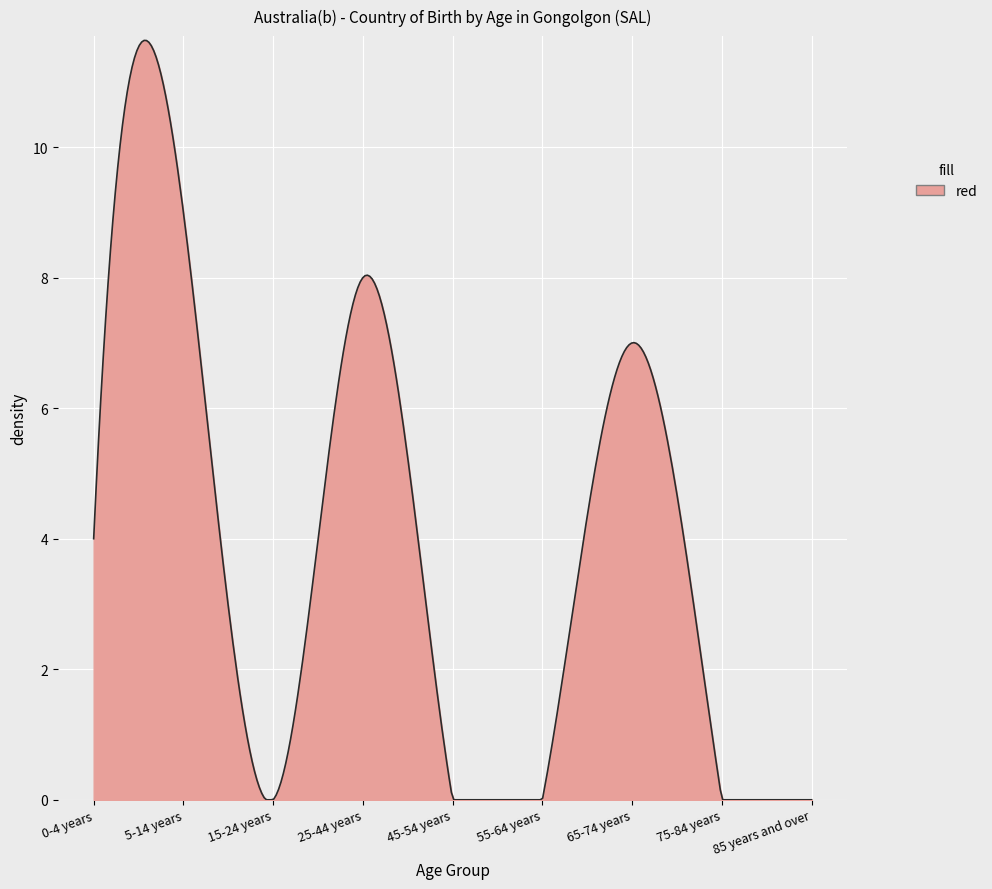

Count the number of categories in the chart.

300